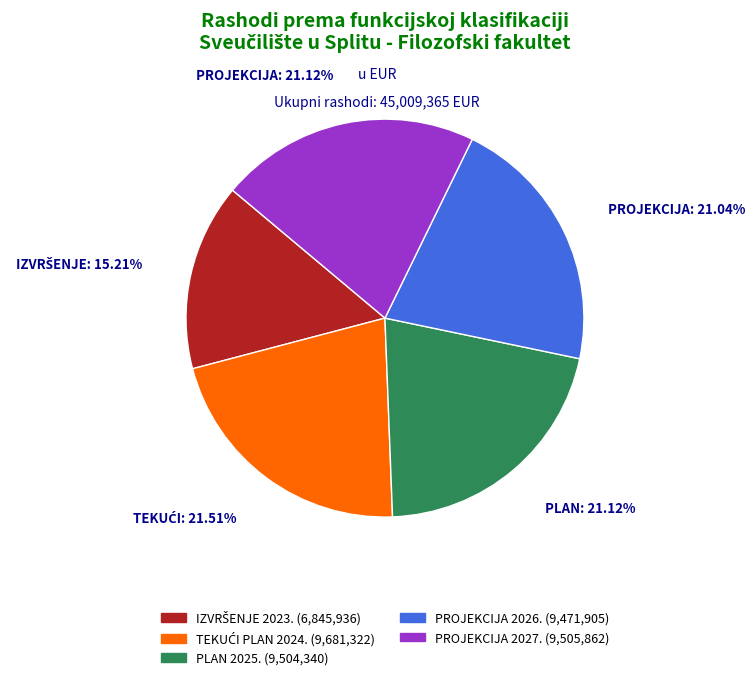

Is the sum of PROJEKCIJA 2026. and PLAN 2025. greater than half?

No